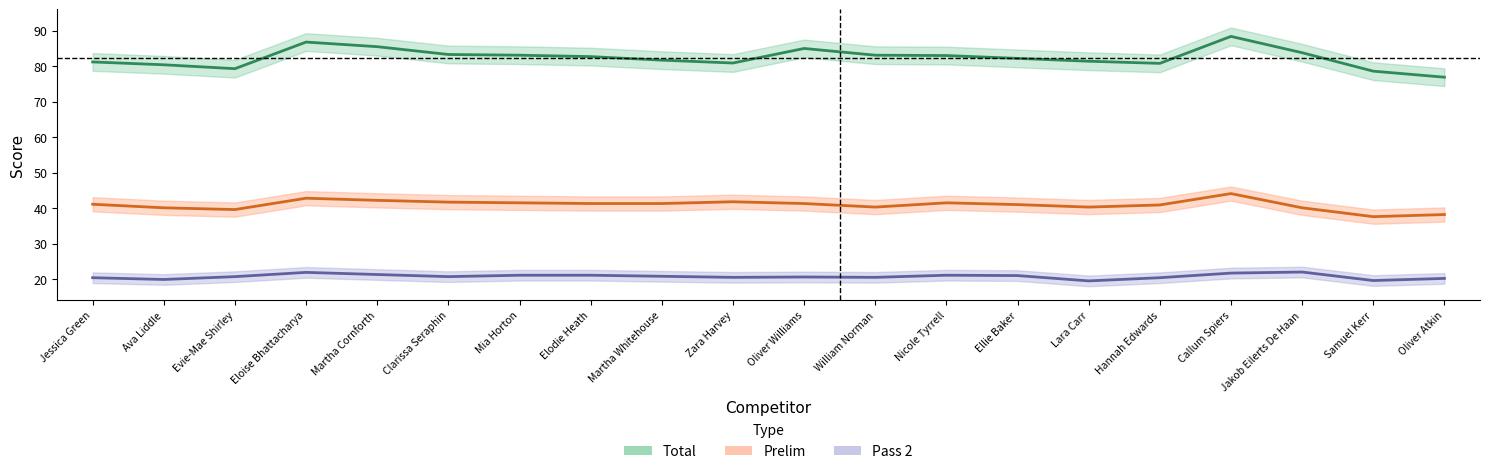

Rank the series at Samuel Kerr from lowest to highest value.

Pass 2, Prelim, Total